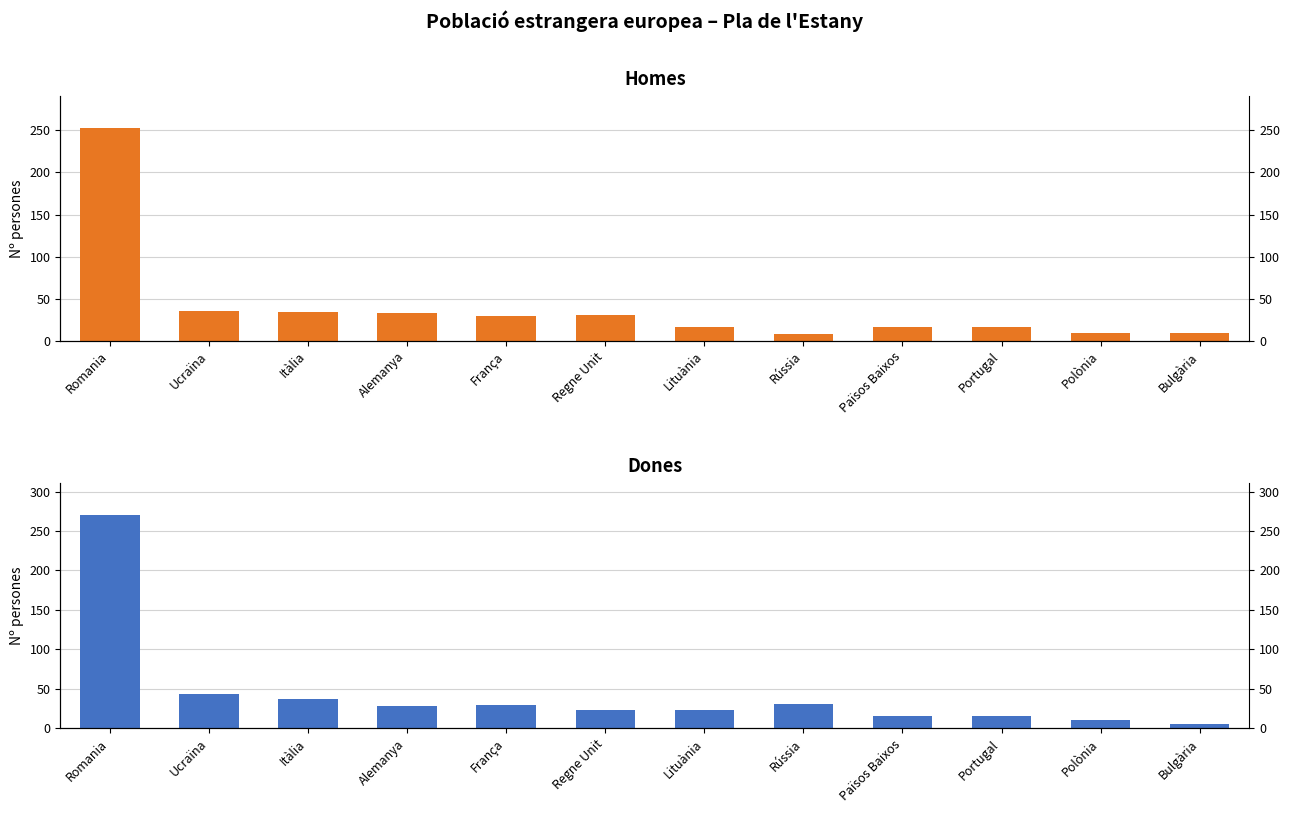

What is the lowest value of the Dones series?

6